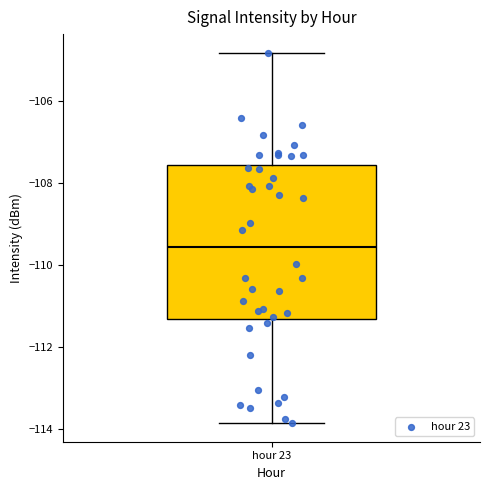

Read this box plot against the y-axis: the position of the median line, the range covered by the box, and the ends of both whiskers. The values are not printed on the chart, so give them approximately, as read against the axis.

median -109.6, box -111.4 to -107.6, whiskers -113.8 to -104.8